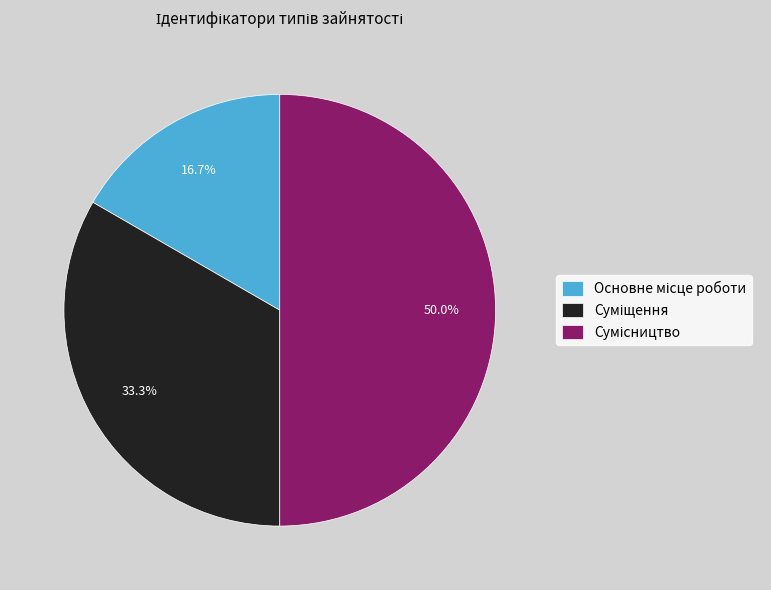

To the nearest percent, what is the average slice percentage?

33%